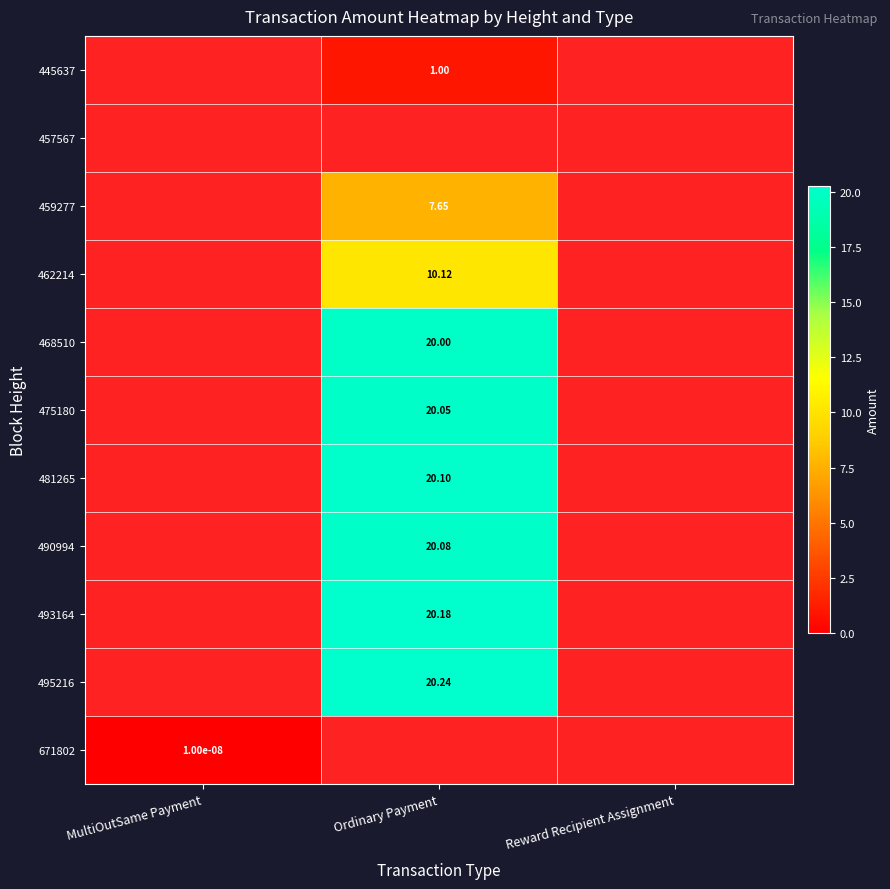

Is the value of 459277 at MultiOutSame Payment greater than the value of 445637 at MultiOutSame Payment?

No